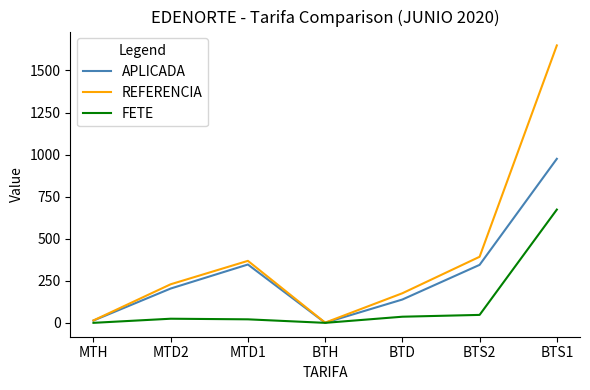

At which category does the chart reach its peak across all series?

BTS1